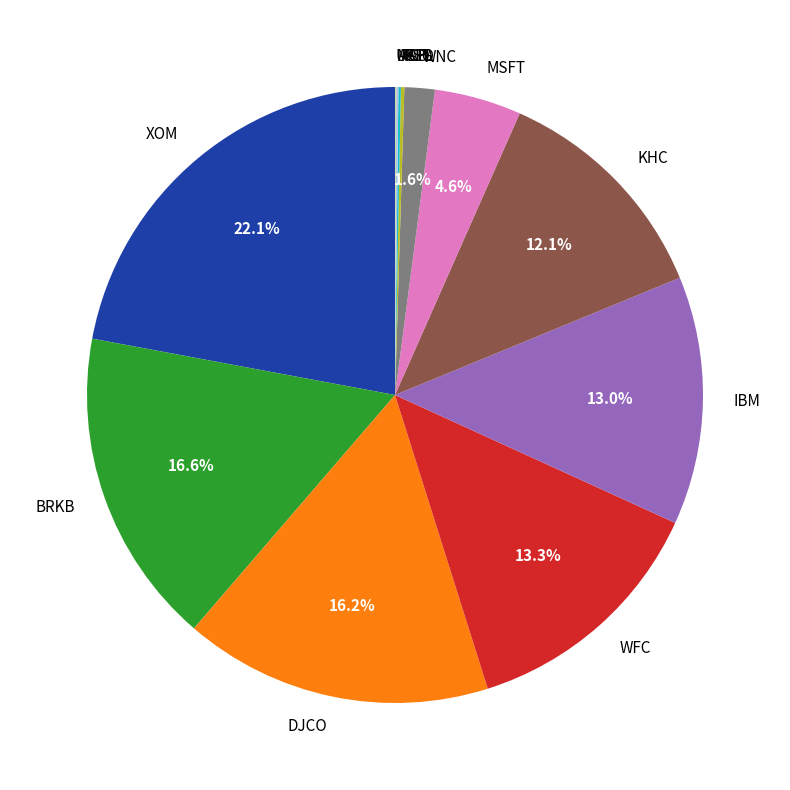

Is there a majority slice in this chart?

No